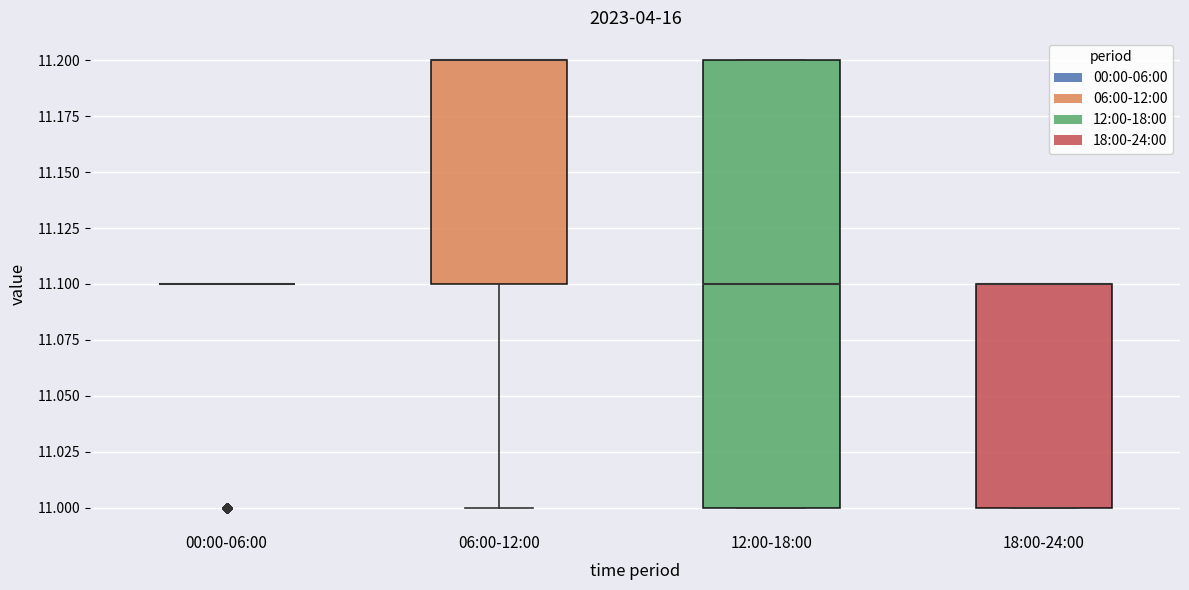

Reading left to right, transcribe this box plot: for each box, give where its median line is, the range the box spans, and where its two whiskers end, as read against the y-axis. The values are not printed on the chart, so give them approximately, as read against the axis.

00:00-06:00: box collapsed to a line at 11.1, whiskers 11.1 to 11.1
06:00-12:00: median 11.2 (drawn on the box's upper edge), box 11.1 to 11.2, whiskers 11.0 to 11.2
12:00-18:00: median 11.1, box 11.0 to 11.2, whiskers 11.0 to 11.2
18:00-24:00: median 11.1 (drawn on the box's upper edge), box 11.0 to 11.1, whiskers 11.0 to 11.1